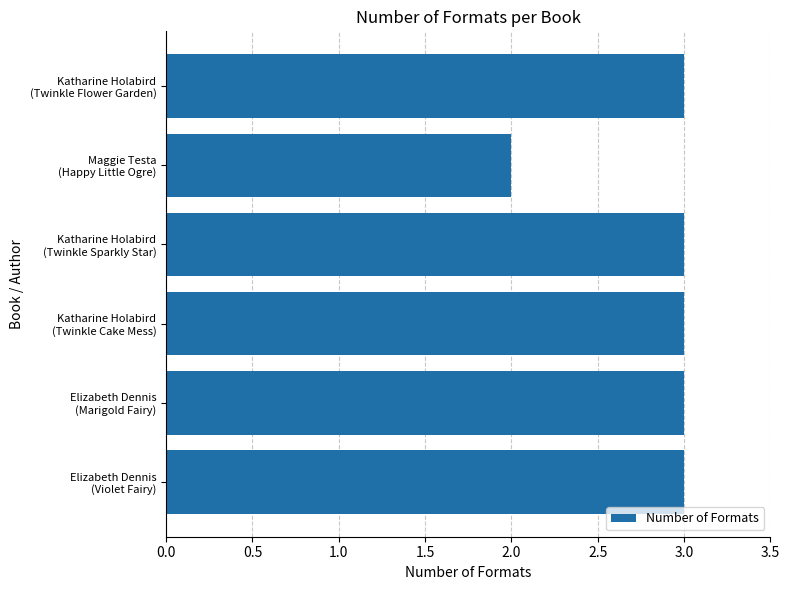

What is the sum of all values?

17